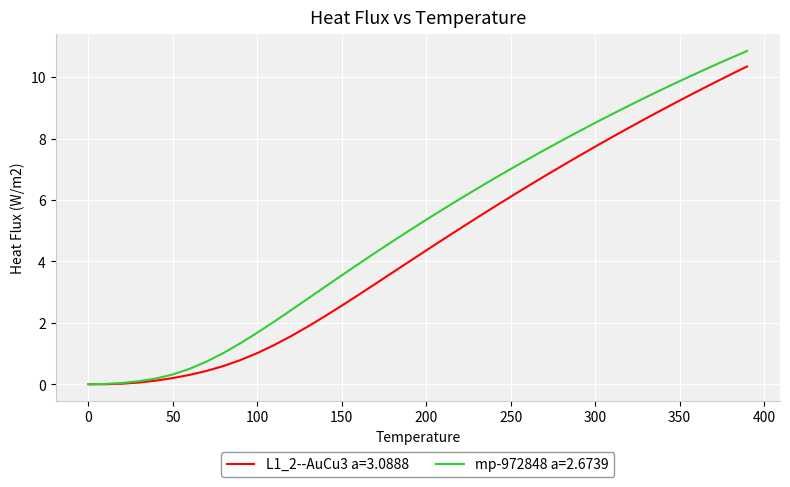

List the series in order of their overall mean, lowest first.

L1_2--AuCu3 a=3.0888, mp-972848 a=2.6739